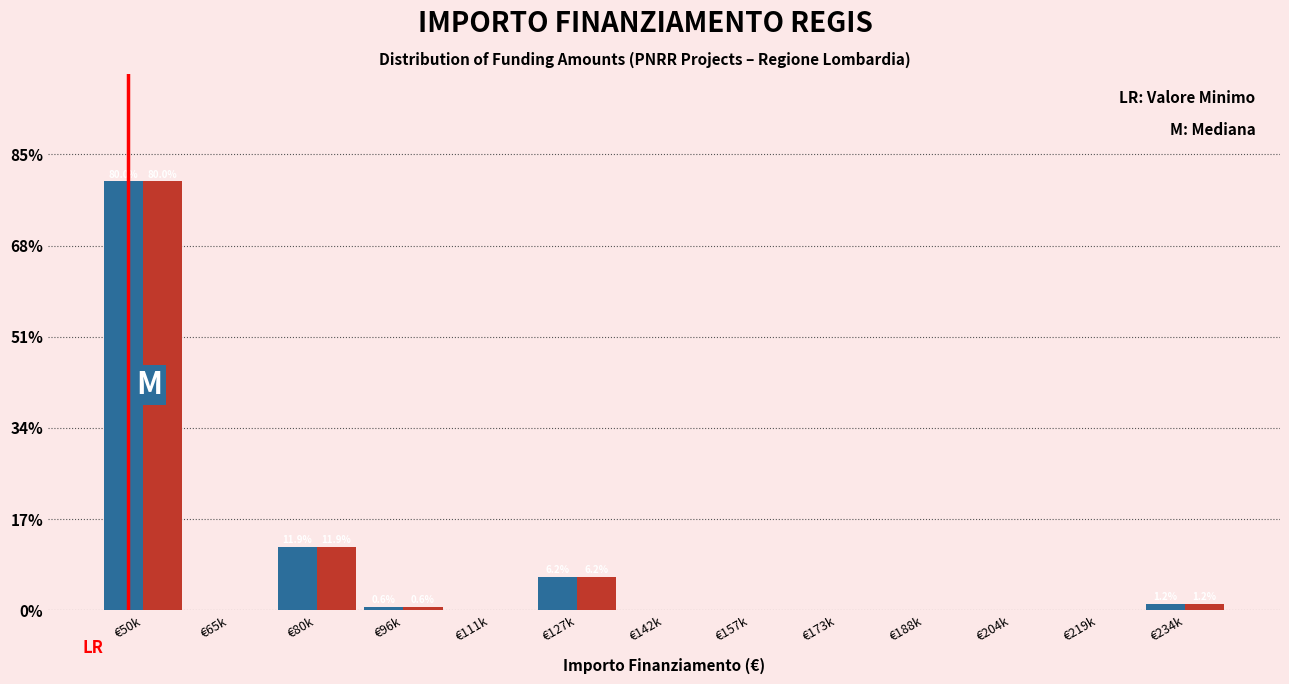

At which category does the chart reach its peak across all series?

€50k